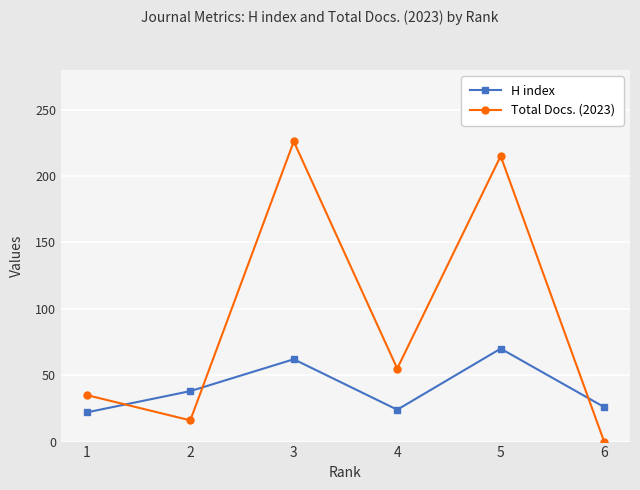

How many data points in H index are less than 38?

3